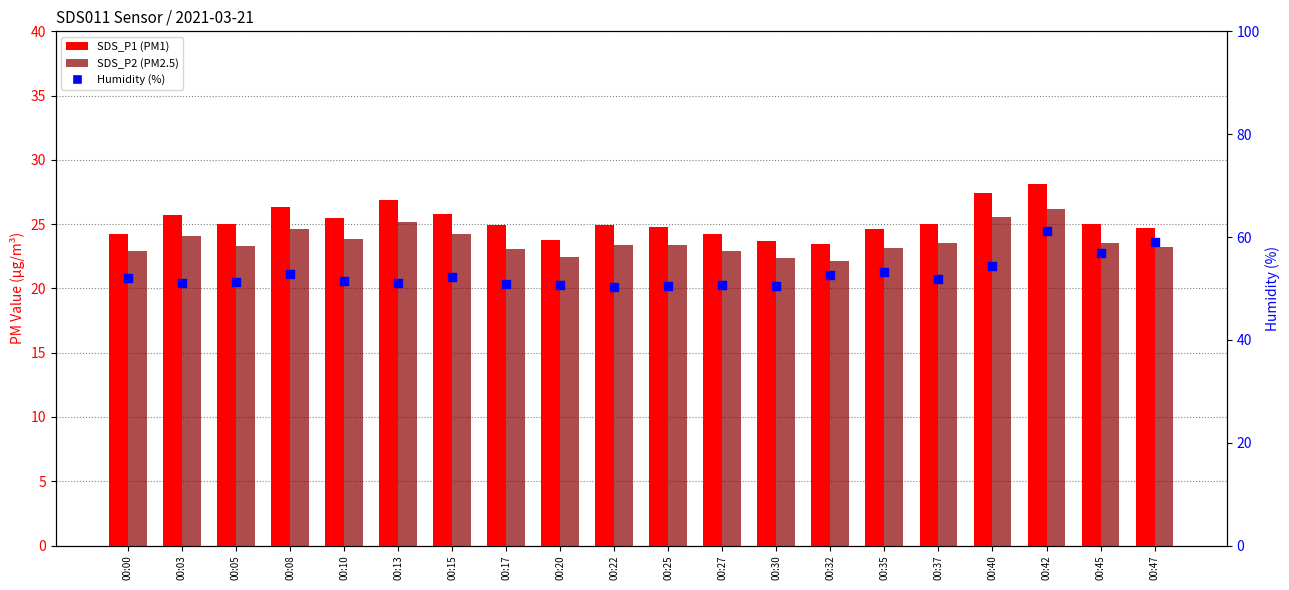

Which series has the largest Y range (max minus min)?

Humidity